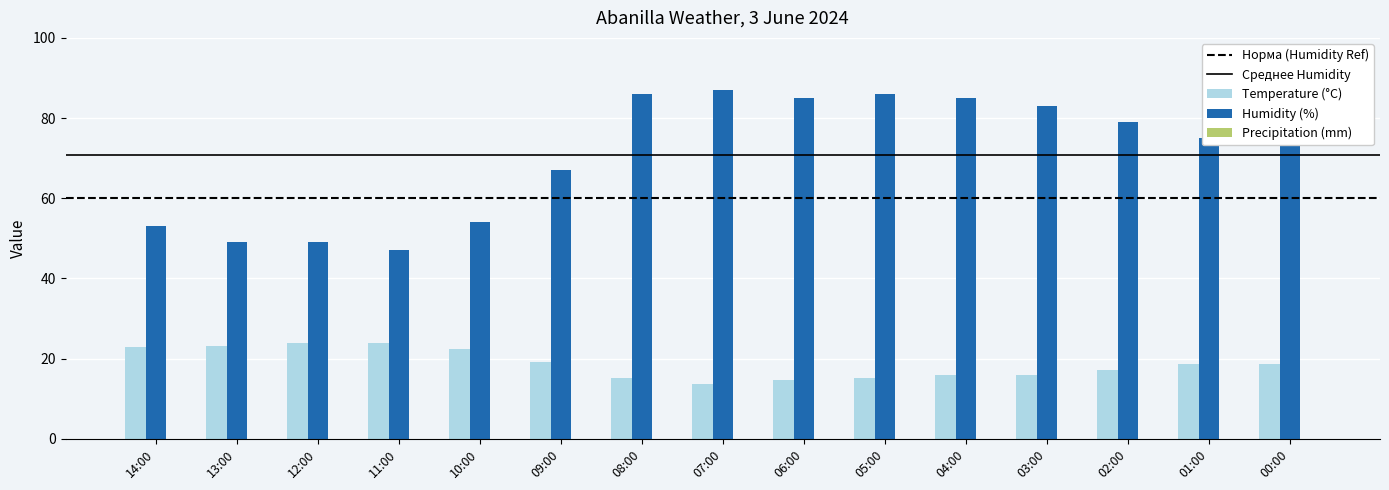

What is the minimum value for Humidity (%)?

47.0